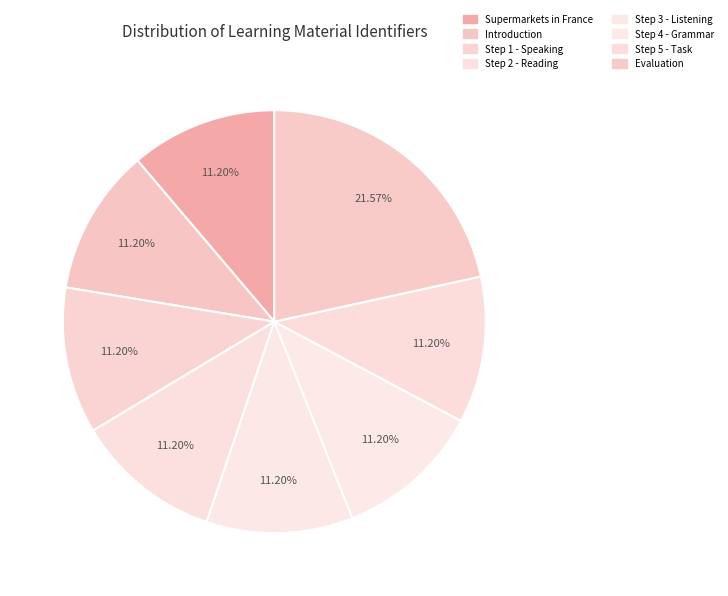

How many segments does this pie chart have?

8